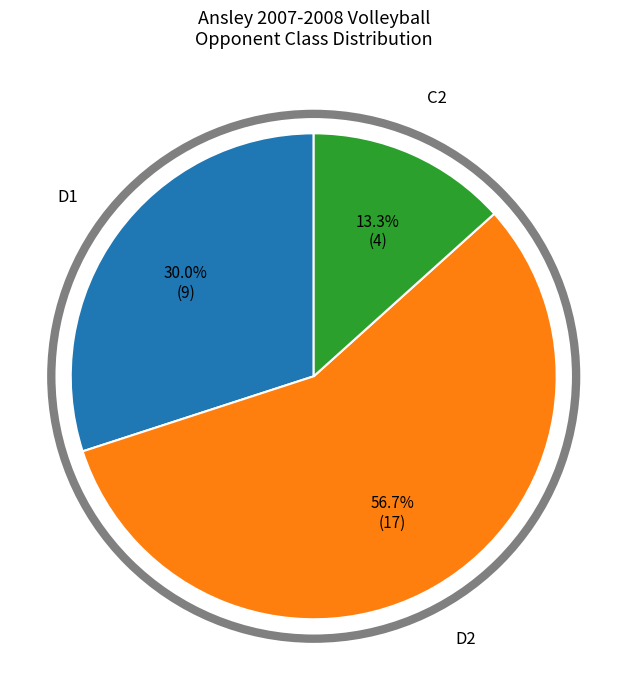

What percentage is NOT represented by D2?

43.3%